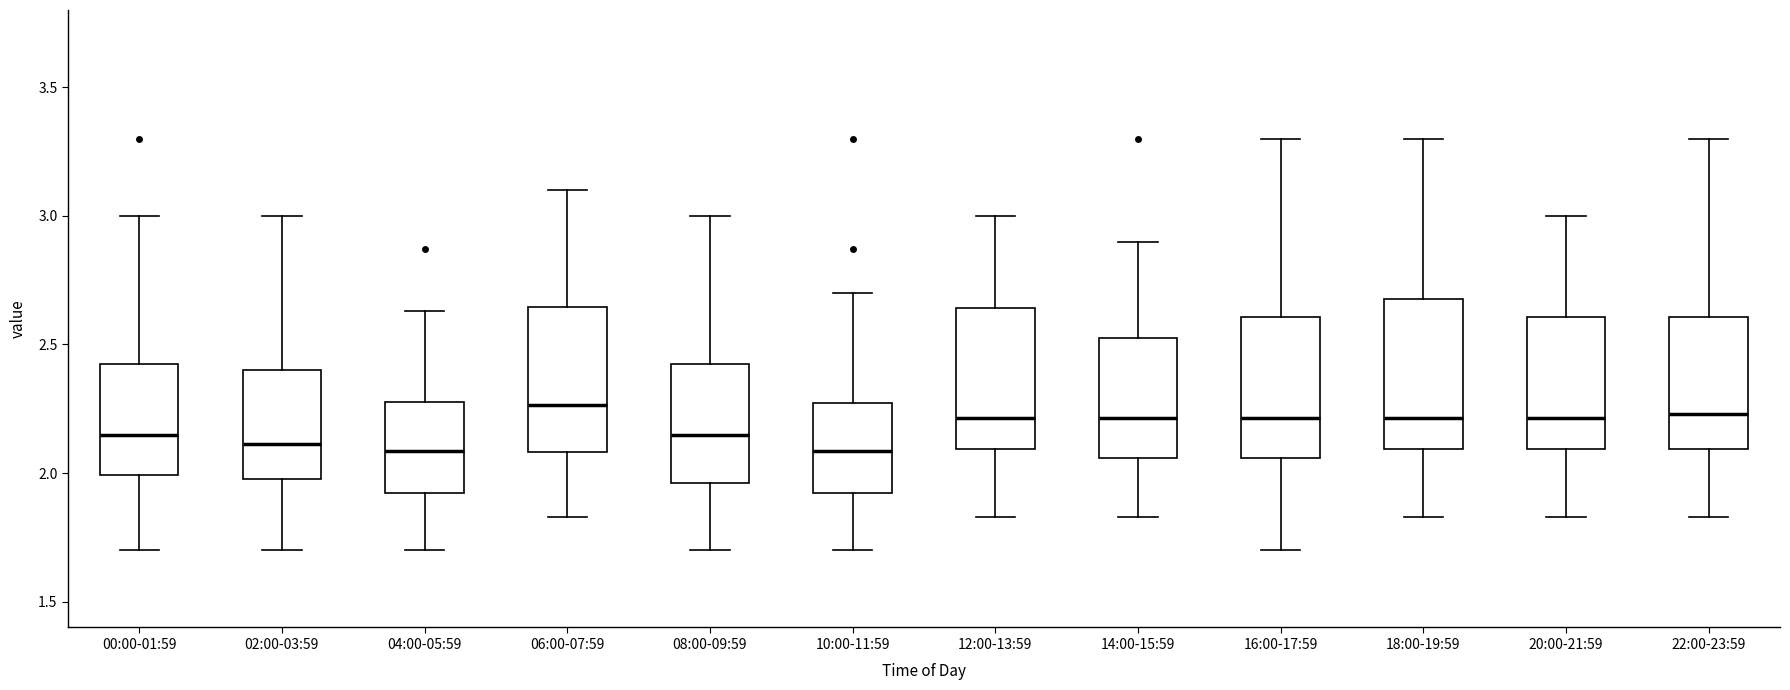

Reading left to right, transcribe this box plot: for each box, give where its median line is, the range the box spans, and where its two whiskers end, as read against the y-axis. The values are not printed on the chart, so give them approximately, as read against the axis.

00:00-01:59: median 2.15, box 2.00 to 2.45, whiskers 1.70 to 3.00
02:00-03:59: median 2.10, box 2.00 to 2.40, whiskers 1.70 to 3.00
04:00-05:59: median 2.10, box 1.90 to 2.30, whiskers 1.70 to 2.65
06:00-07:59: median 2.25, box 2.10 to 2.65, whiskers 1.85 to 3.10
08:00-09:59: median 2.15, box 1.95 to 2.45, whiskers 1.70 to 3.00
10:00-11:59: median 2.10, box 1.90 to 2.25, whiskers 1.70 to 2.70
12:00-13:59: median 2.20, box 2.10 to 2.65, whiskers 1.85 to 3.00
14:00-15:59: median 2.20, box 2.05 to 2.55, whiskers 1.85 to 2.90
16:00-17:59: median 2.20, box 2.05 to 2.60, whiskers 1.70 to 3.30
18:00-19:59: median 2.20, box 2.10 to 2.70, whiskers 1.85 to 3.30
20:00-21:59: median 2.20, box 2.10 to 2.60, whiskers 1.85 to 3.00
22:00-23:59: median 2.25, box 2.10 to 2.60, whiskers 1.85 to 3.30